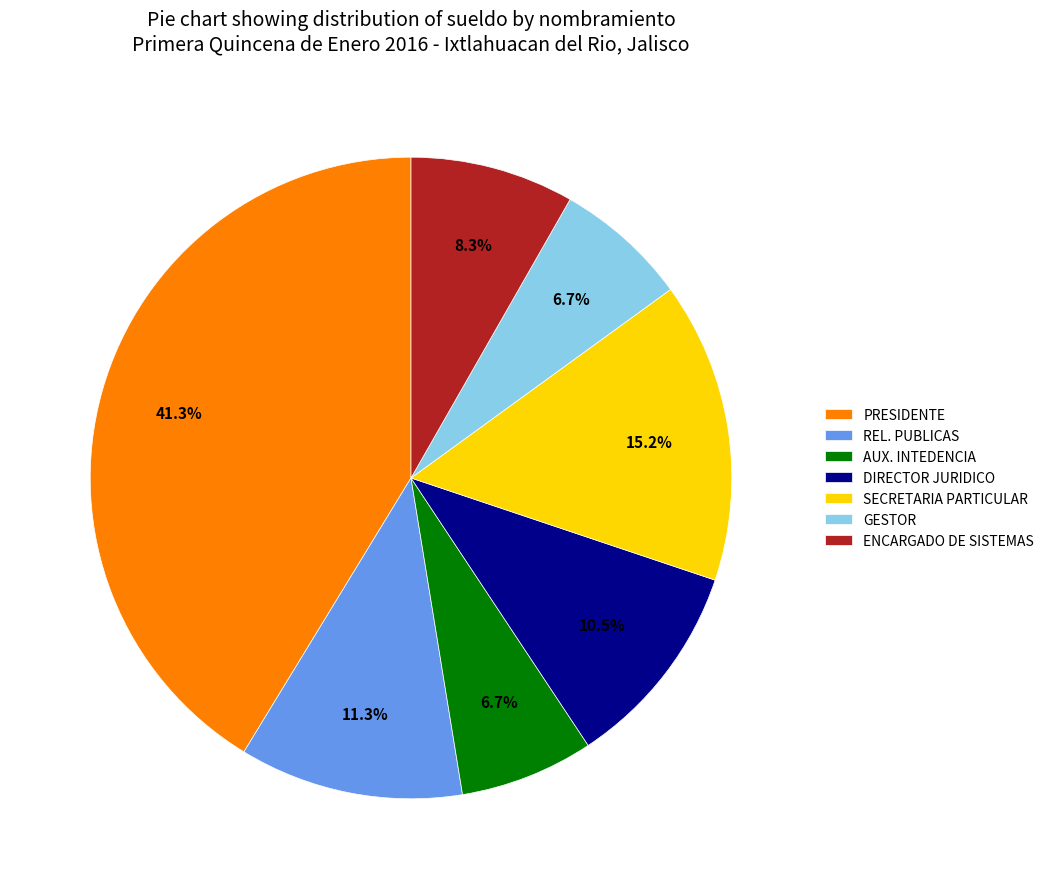

True or false: REL. PUBLICAS accounts for 1% of the total.

False